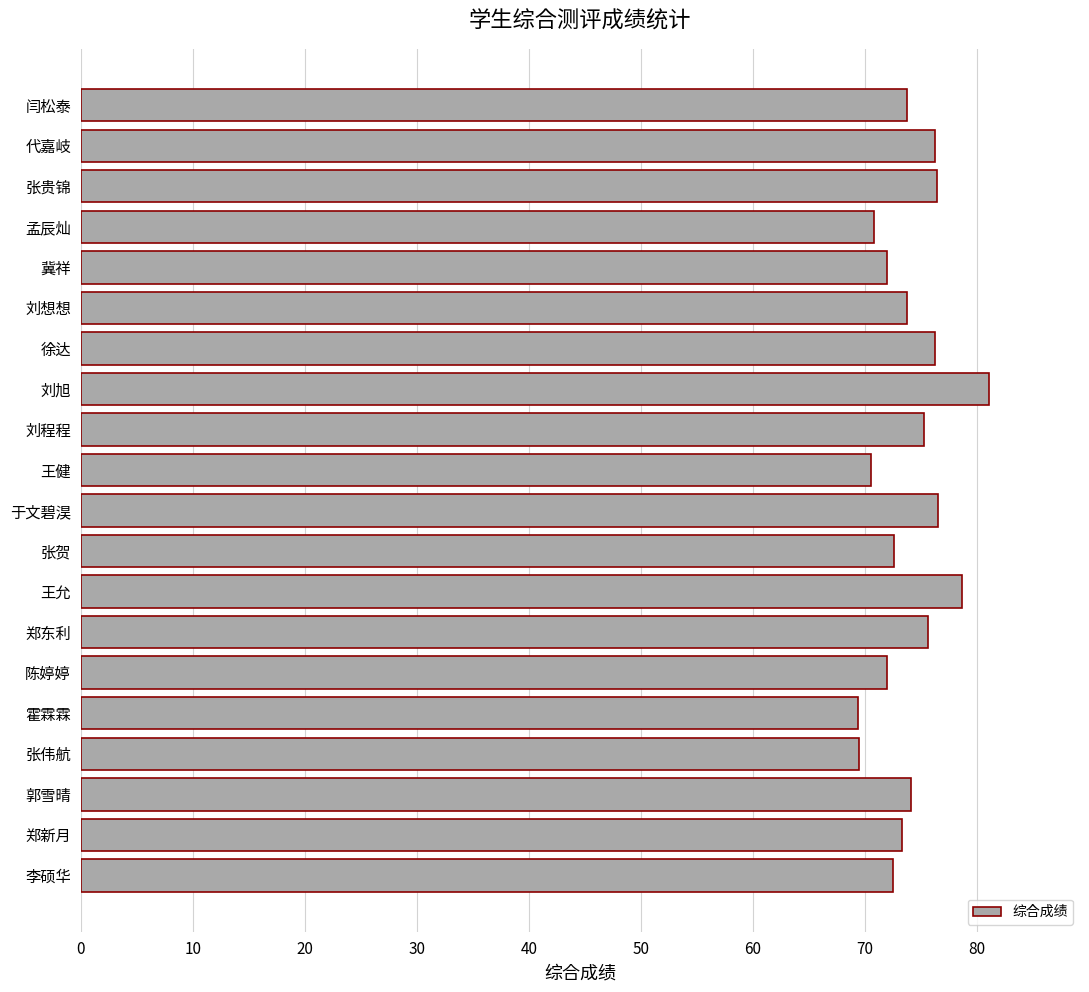

How many bars are there in total?

20